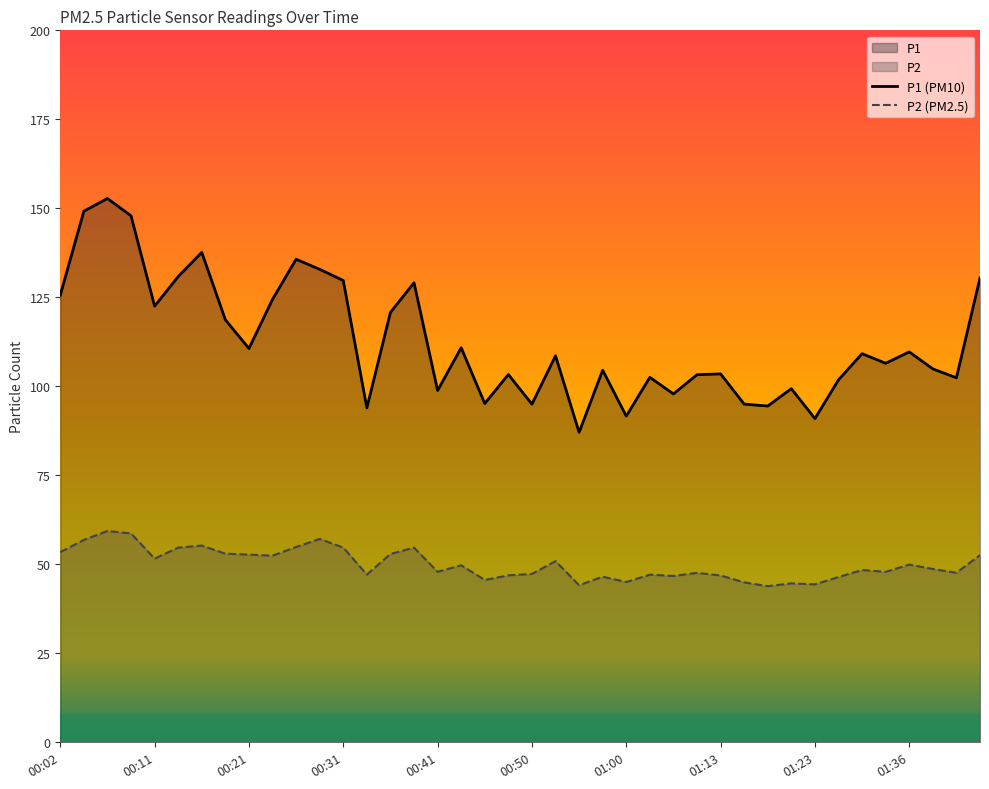

How many lines are shown in the chart?

2